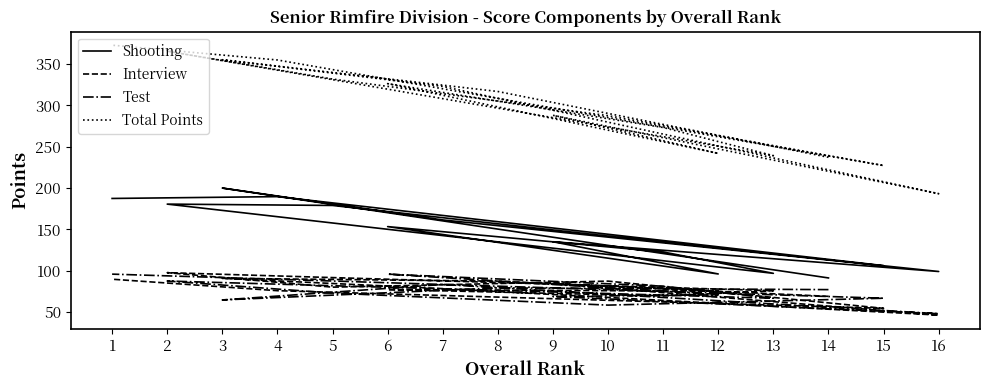

At how many categories does at least one series exceed 208?

15